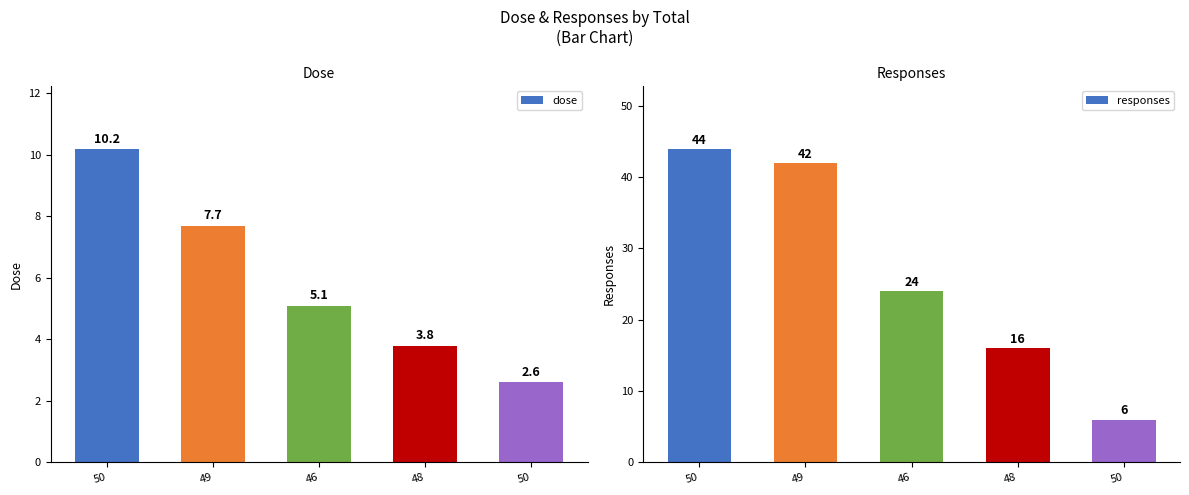

Between 50 and 48, which is larger?

50